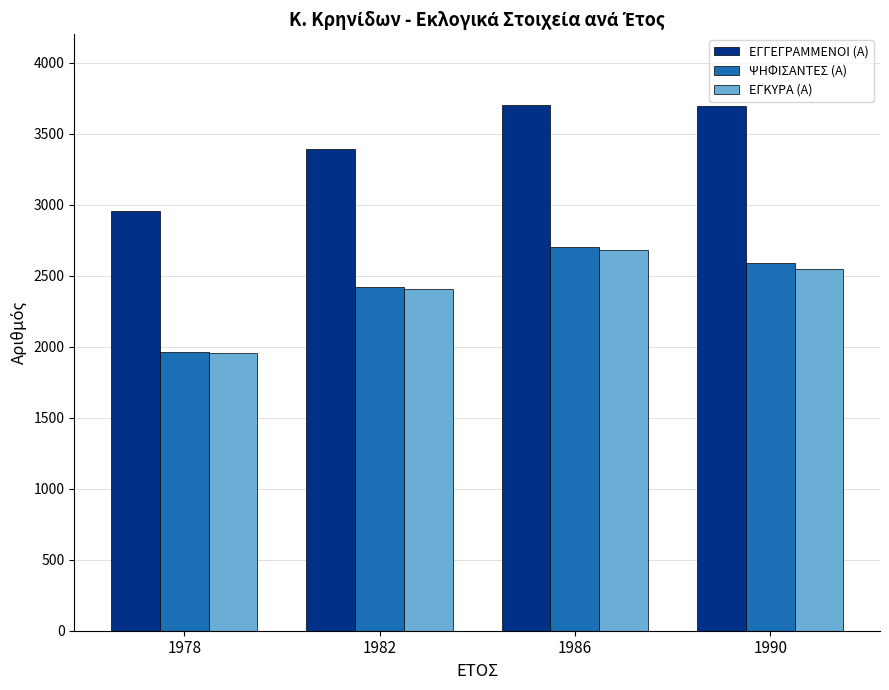

List the labels in order of ΕΓΚΥΡΑ (Α) value, smallest first.

1978, 1982, 1990, 1986